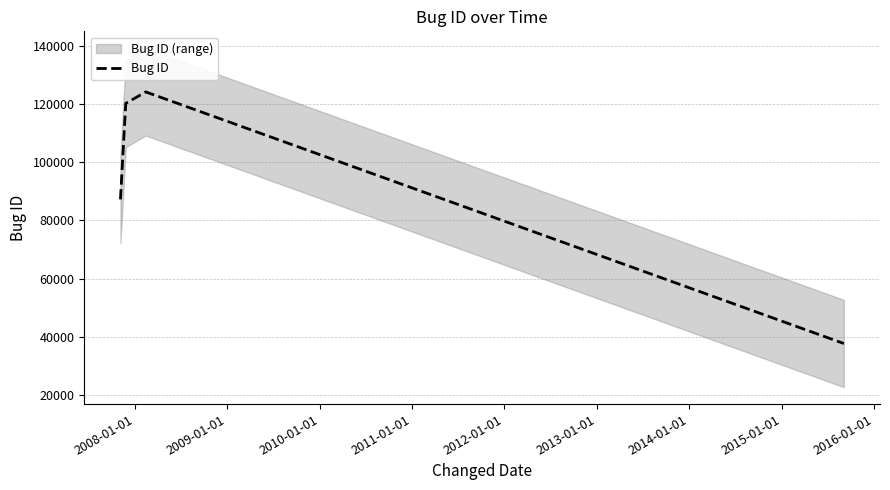

How many interior local peaks does the Bug ID series have?

1